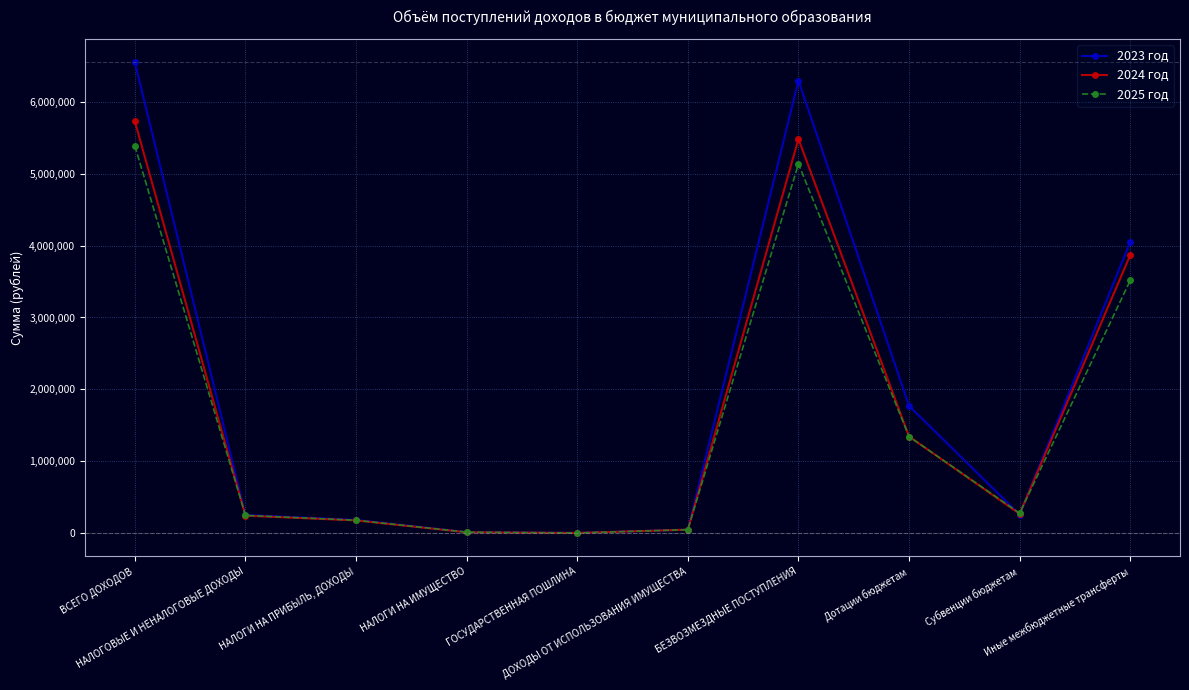

How many data points in 2023 год are less than 258156?

5